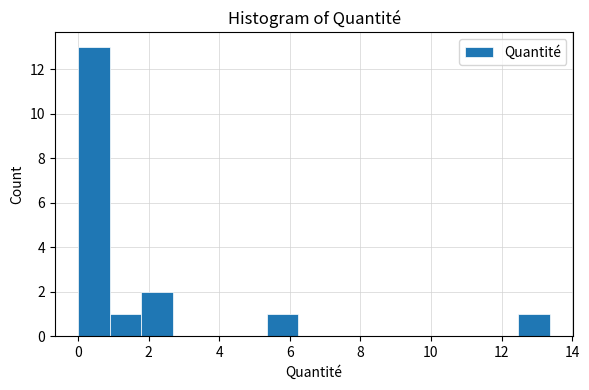

Reading left to right, list every bar in this chart as the range it spans on the x-axis followed by its height. Neither the bar edges nor the heights are printed on the chart, so give them approximately, as read against the axes.

0.0 to 1.0: 13
1.0 to 1.8: 1
1.8 to 2.6: 2
2.6 to 3.6: 0
3.6 to 4.4: 0
4.4 to 5.4: 0
5.4 to 6.2: 1
6.2 to 7.2: 0
7.2 to 8.0: 0
8.0 to 9.0: 0
9.0 to 9.8: 0
9.8 to 10.6: 0
10.6 to 11.6: 0
11.6 to 12.4: 0
12.4 to 13.4: 1